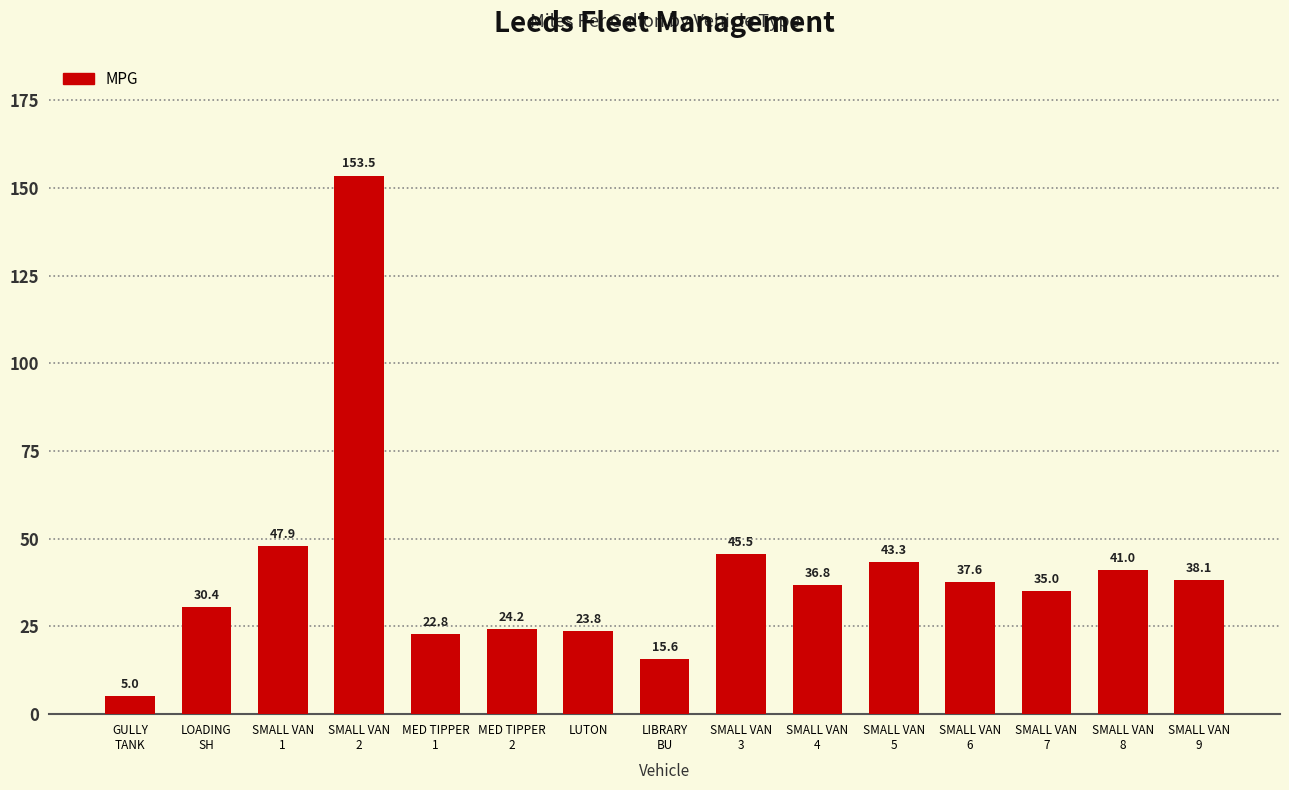

What is the greatest value displayed?

153.5